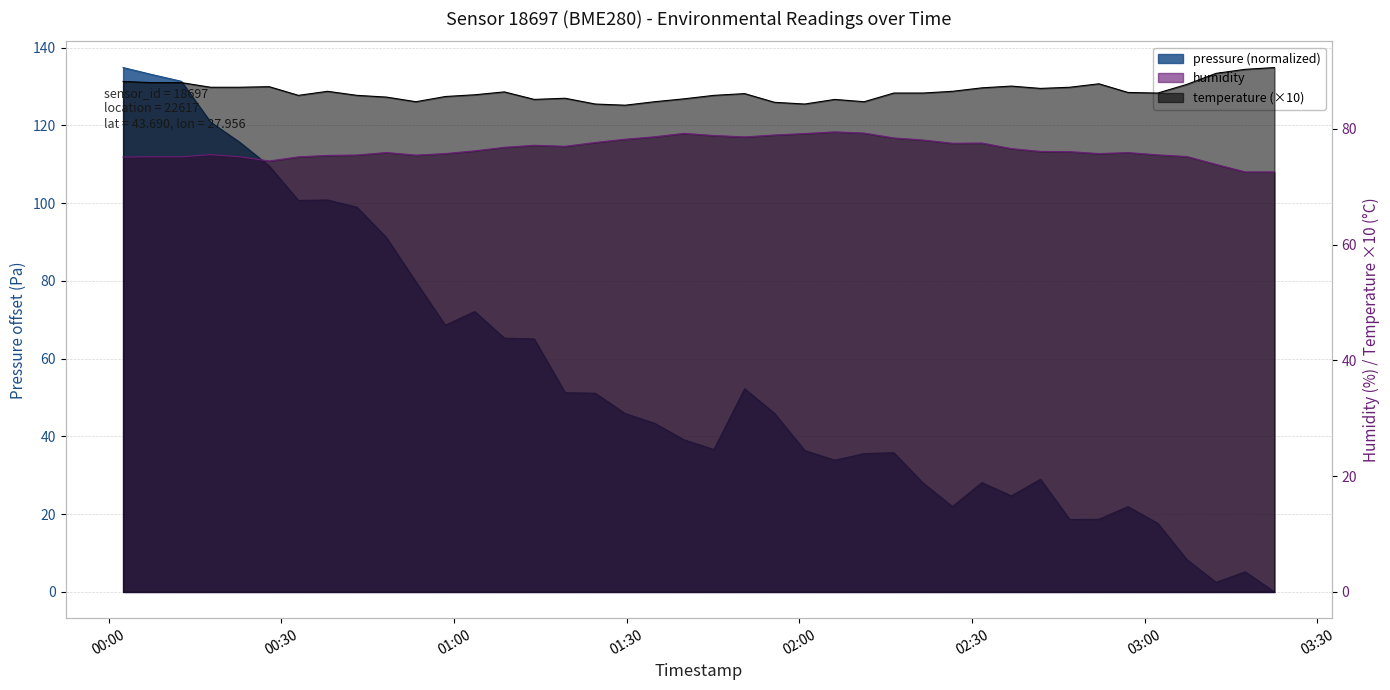

Which series ends up on top after the final intersection of temperature and pressure?

temperature